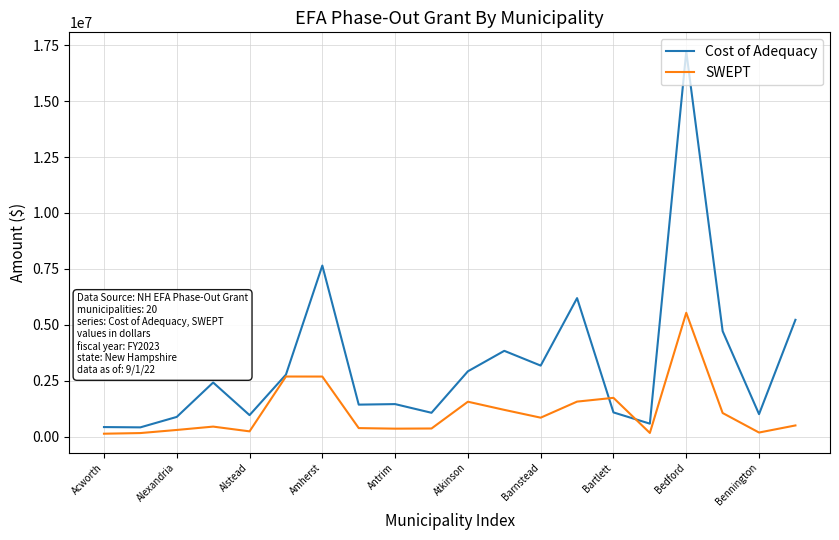

What is the greatest value displayed?

17223314.0